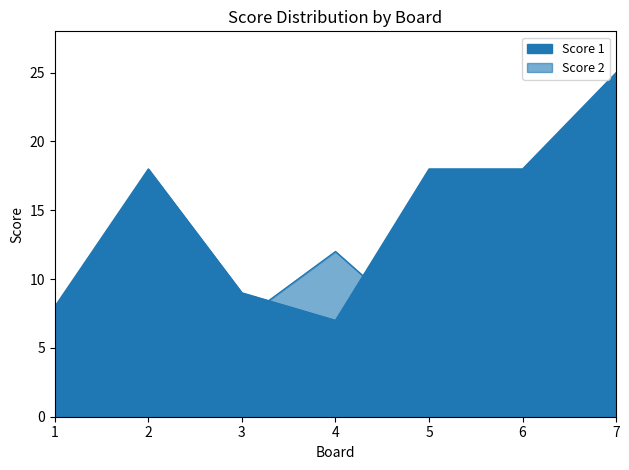

Which series has the widest spread of values?

Score 1